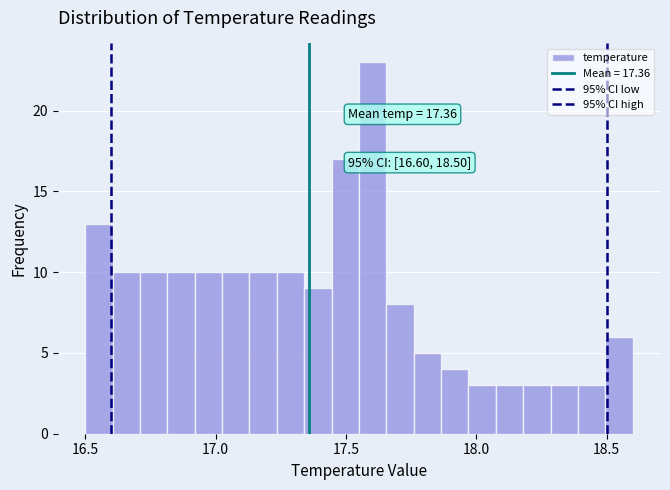

Read against the x-axis, roughly where is the centre of the tallest bar?

17.60